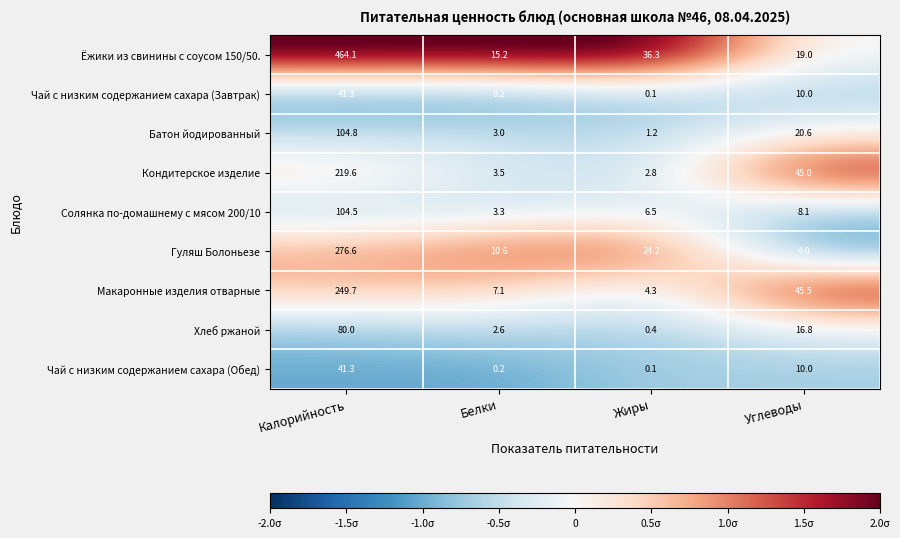

What is the approximate value of Чай с низким содержанием сахара (Обед) at Углеводы?

10.0